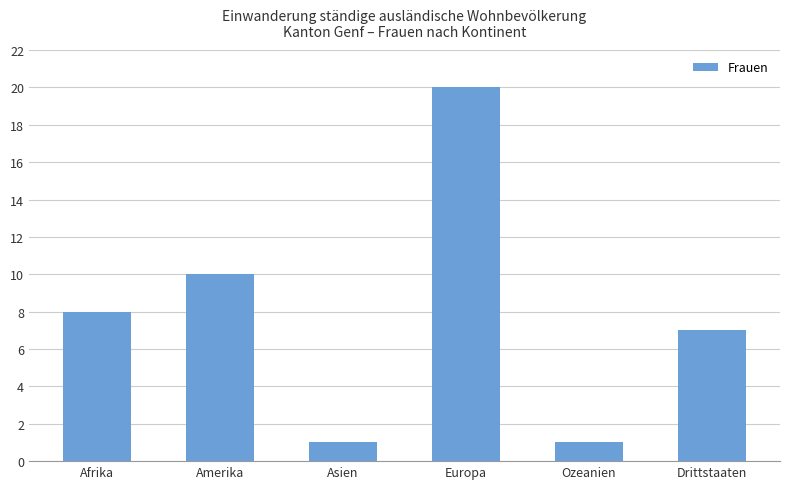

Count the number of categories in the chart.

6